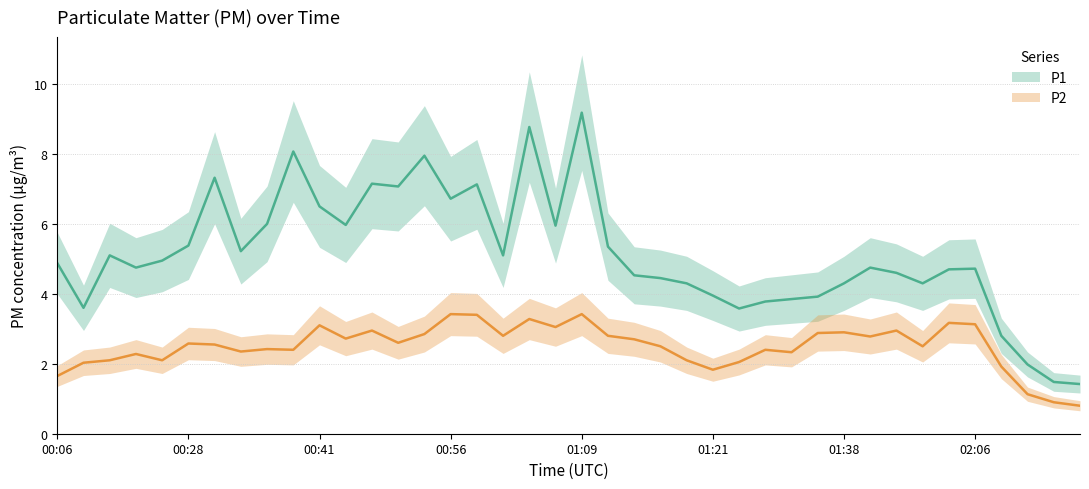

The P1 series shows 2.4 at 00:36. True or false?

False